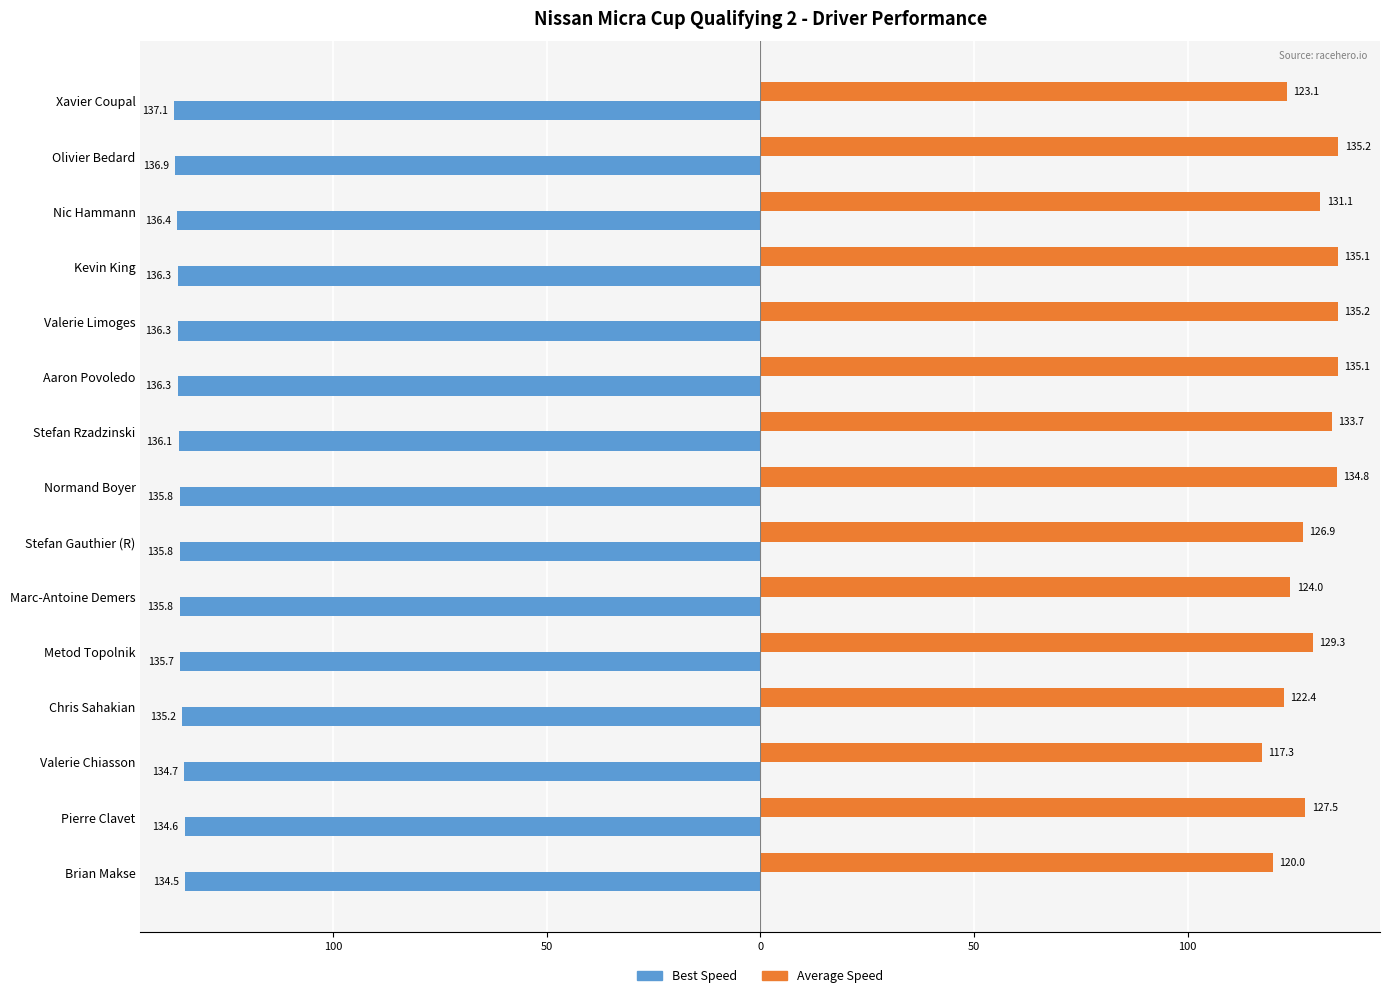

What is the value of the Best Speed bar at the 4th from the left?

-136.3